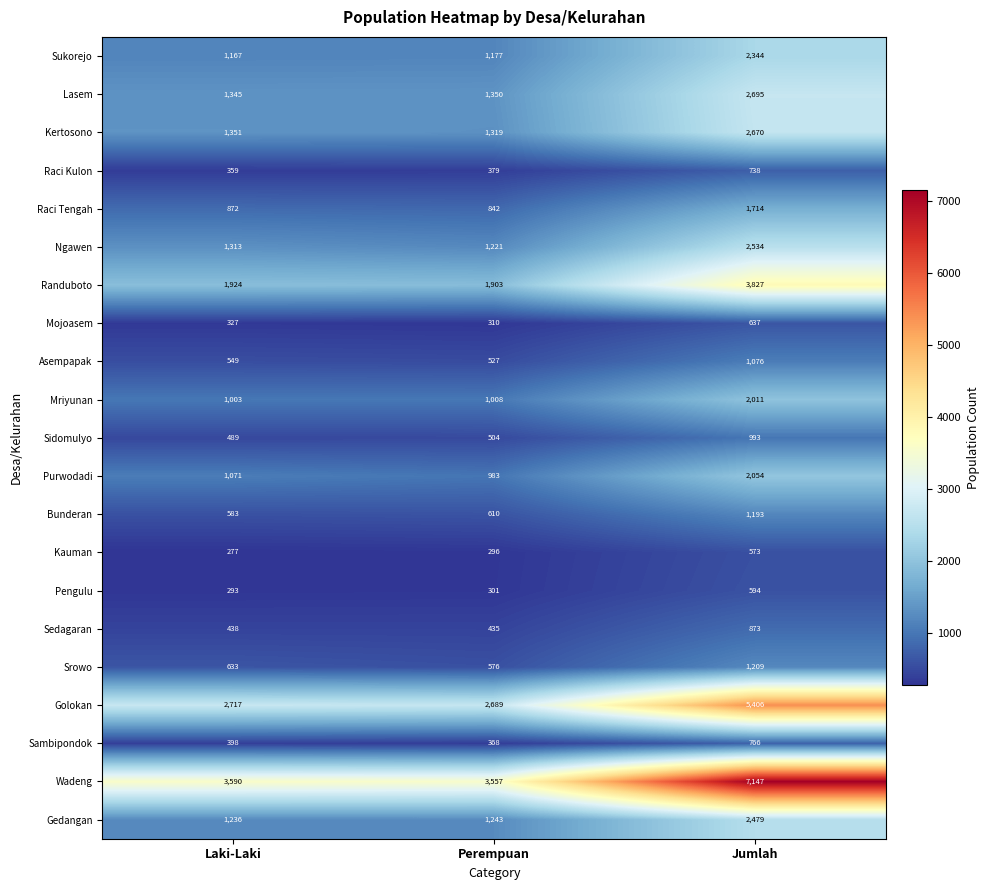

At which label is Sedagaran closest to 654?

Laki-Laki